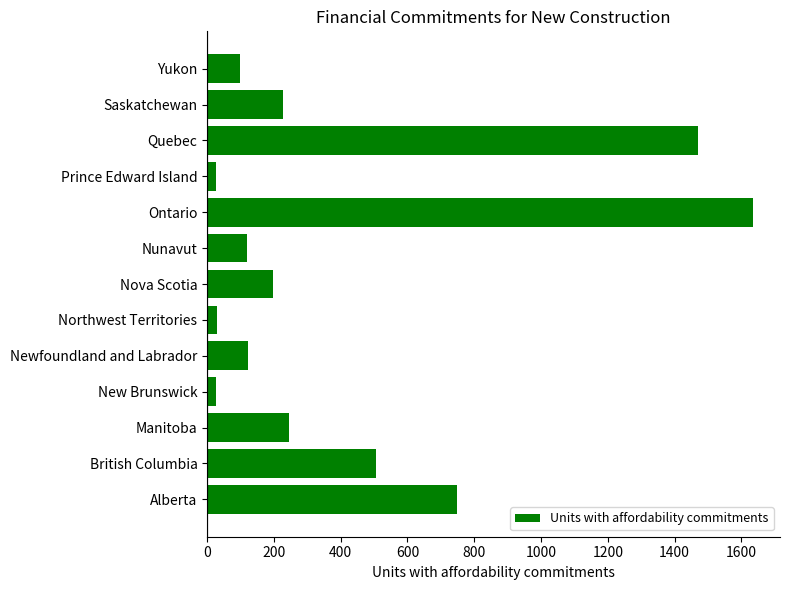

Which has a higher value, Ontario or New Brunswick?

Ontario